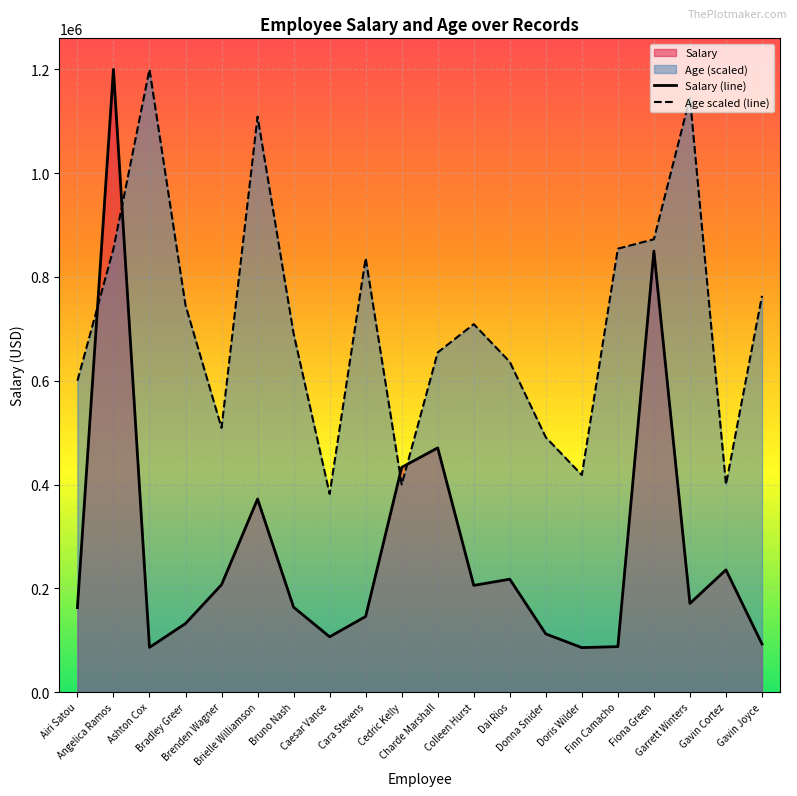

Between which two adjacent categories do Age scaled (line) and Salary (line) first intersect?

Airi Satou and Angelica Ramos